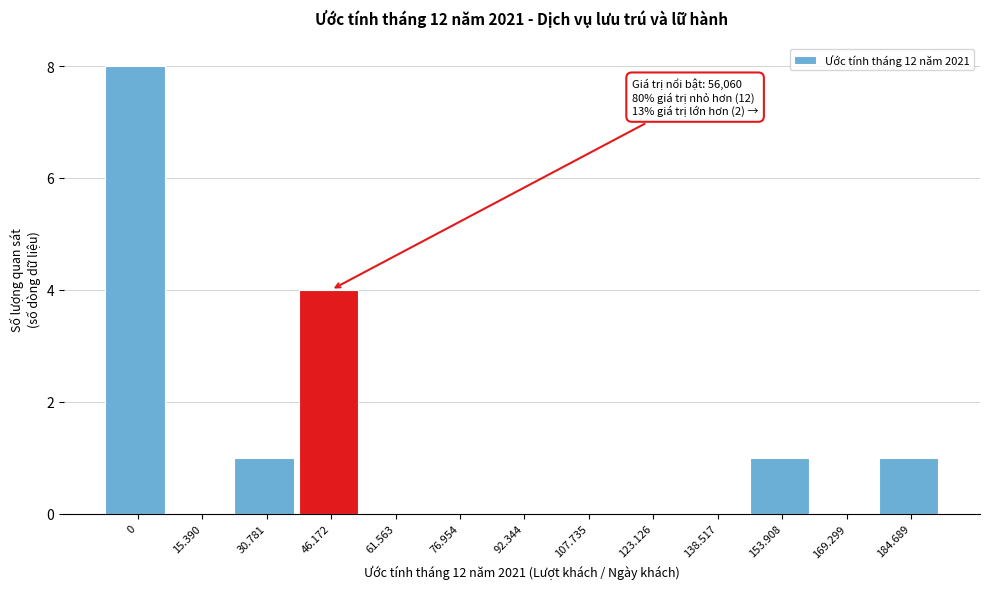

Reading left to right, list all the values displayed in this chart.

0=8	15.390=0	30.781=1	46.172=4	61.563=0	76.954=0	92.344=0	107.735=0	123.126=0	138.517=0	153.908=1	169.299=0	184.689=1